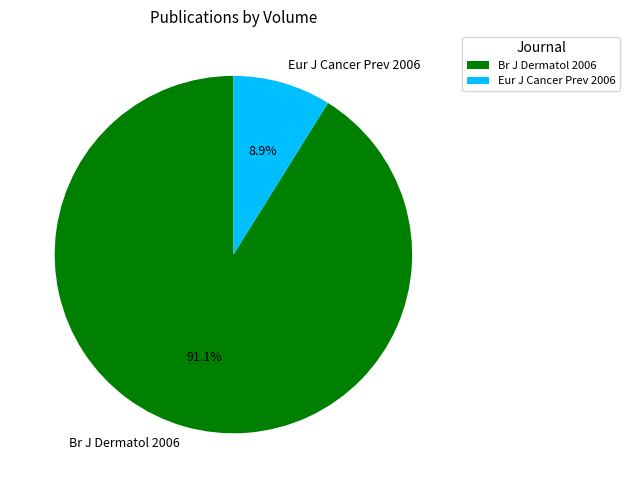

Does any single category account for the majority?

Yes